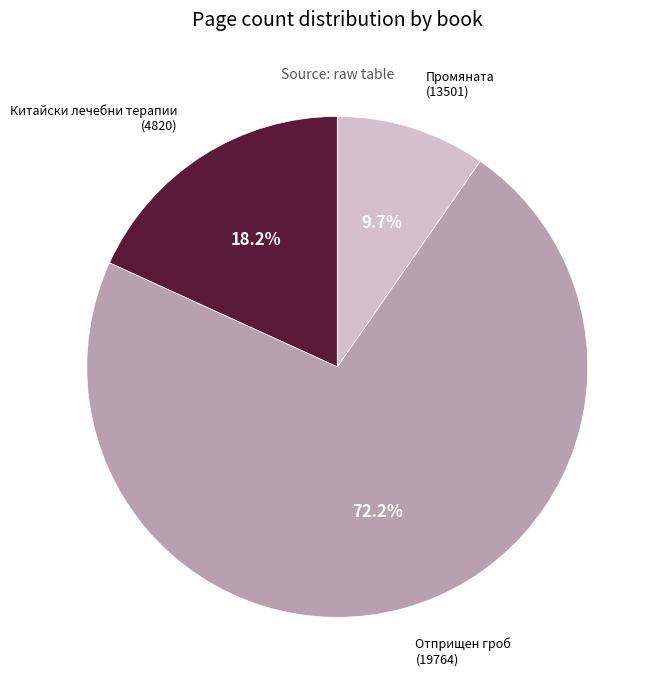

Does any single category account for the majority?

Yes